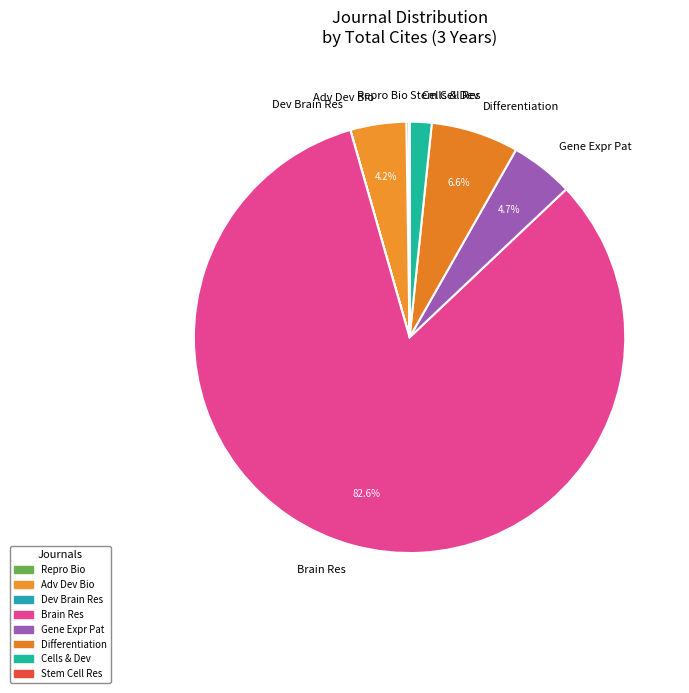

Which category has the biggest portion of the pie?

Brain Res